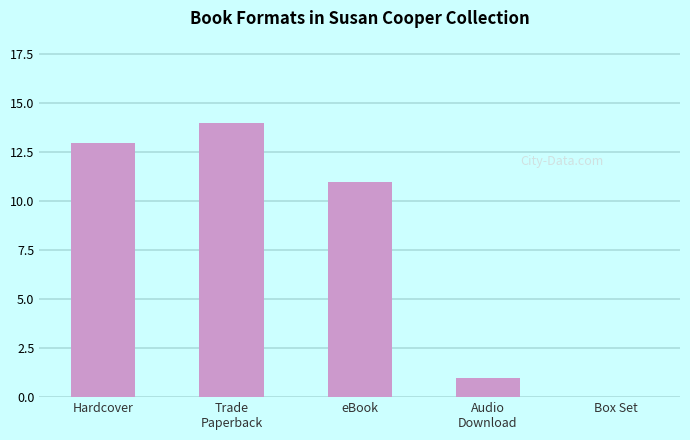

What is the greatest value displayed?

14